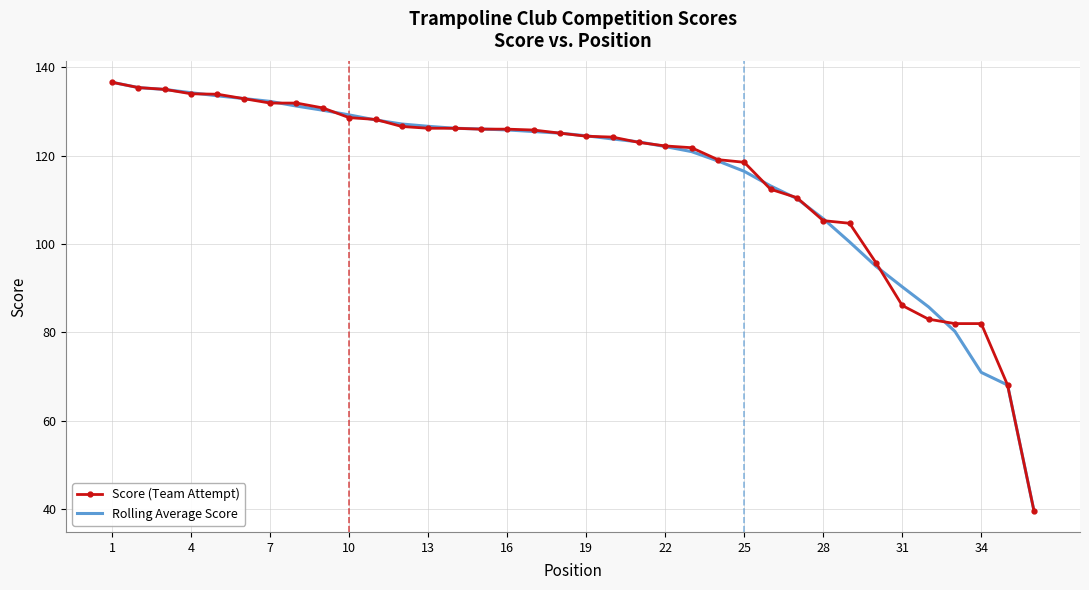

What is the maximum value for Rolling Average Score?

136.6